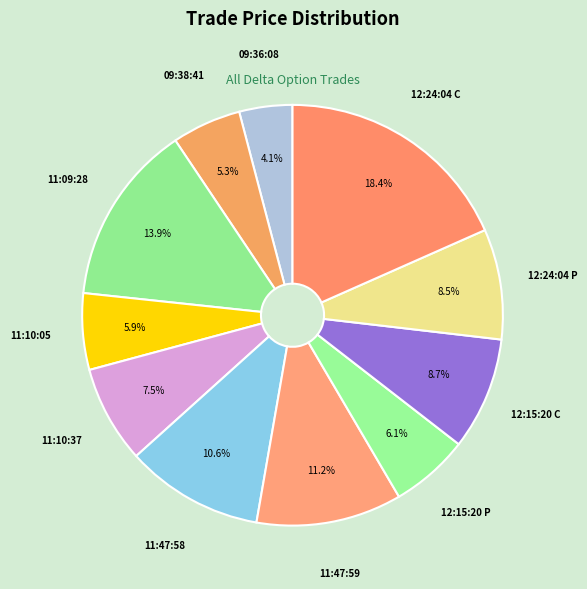

What is the total percentage of 11:10:05 and 09:38:41?

11.2%